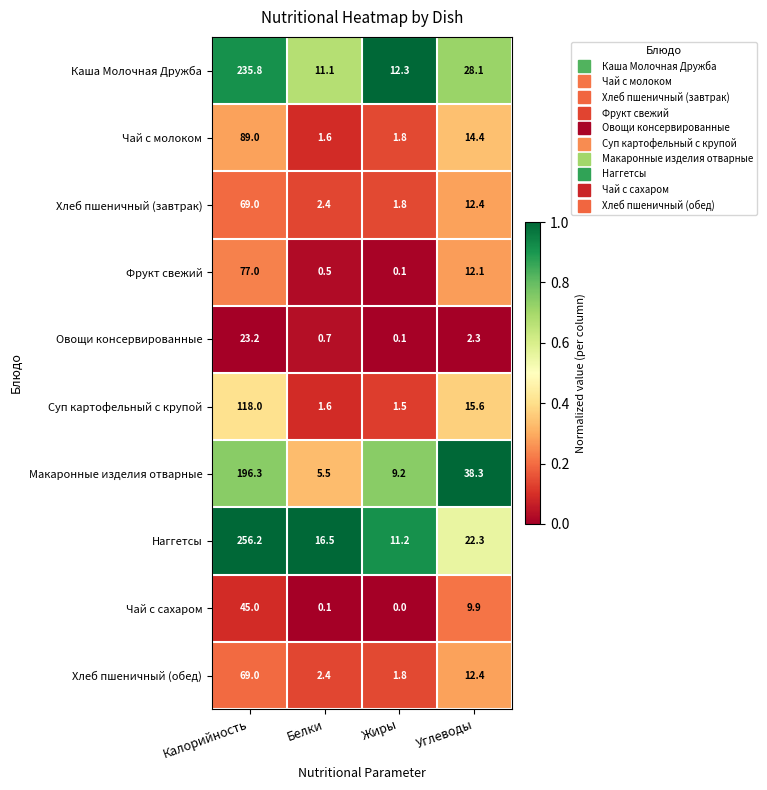

The value of Чай с сахаром at Углеводы is 3.9. True or false?

False